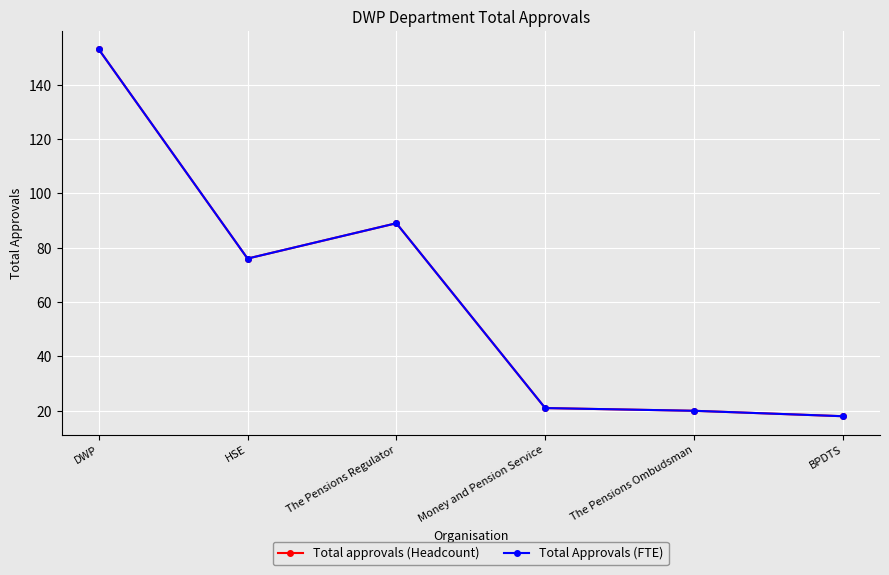

Reading left to right, extract all data points from this chart.

Total approvals (Headcount): 153	76	89	21	20	18
Total Approvals (FTE): 153	76	89	21	20	18